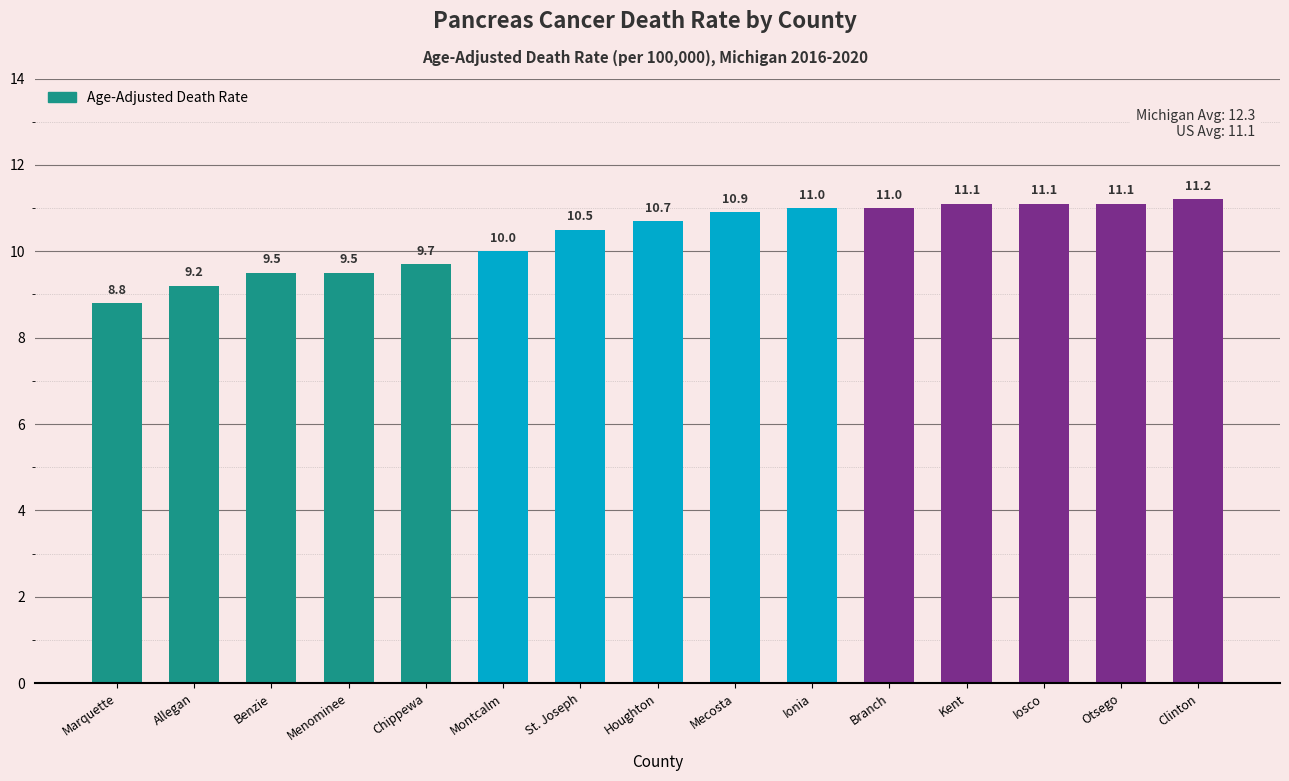

Reading right to left, list all the values displayed in this chart.

Clinton=11.2	Otsego=11.1	Iosco=11.1	Kent=11.1	Branch=11.0	Ionia=11.0	Mecosta=10.9	Houghton=10.7	St. Joseph=10.5	Montcalm=10.0	Chippewa=9.7	Menominee=9.5	Benzie=9.5	Allegan=9.2	Marquette=8.8